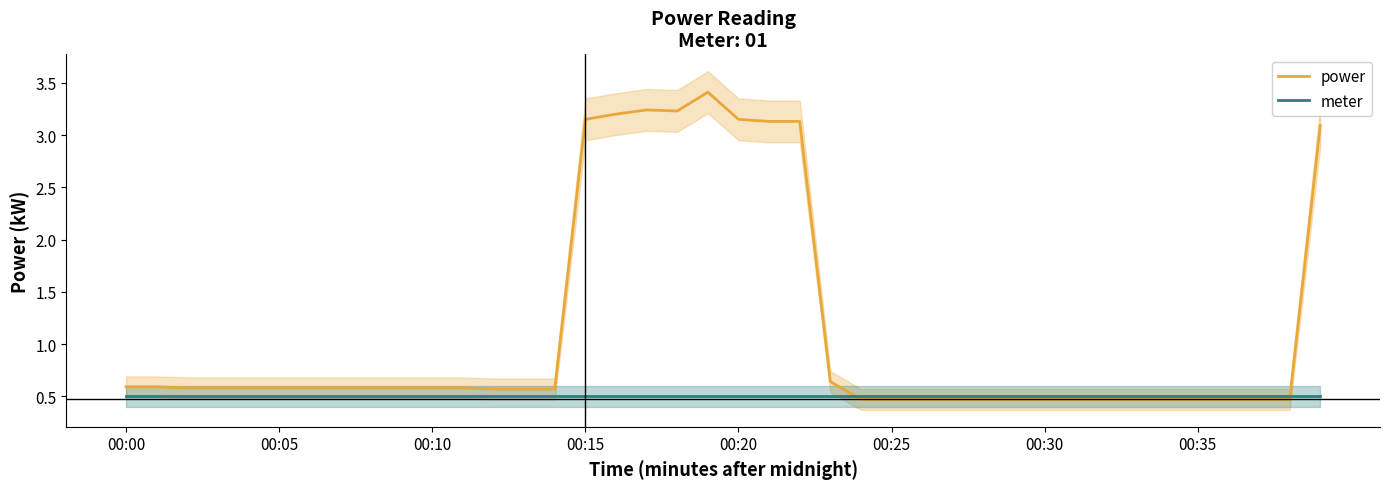

Which category has the lowest value in the meter series?

00:00